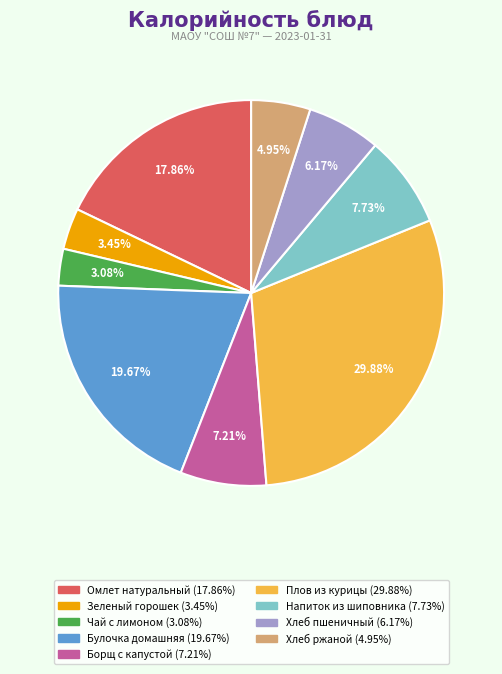

How many slices are in this pie chart?

9